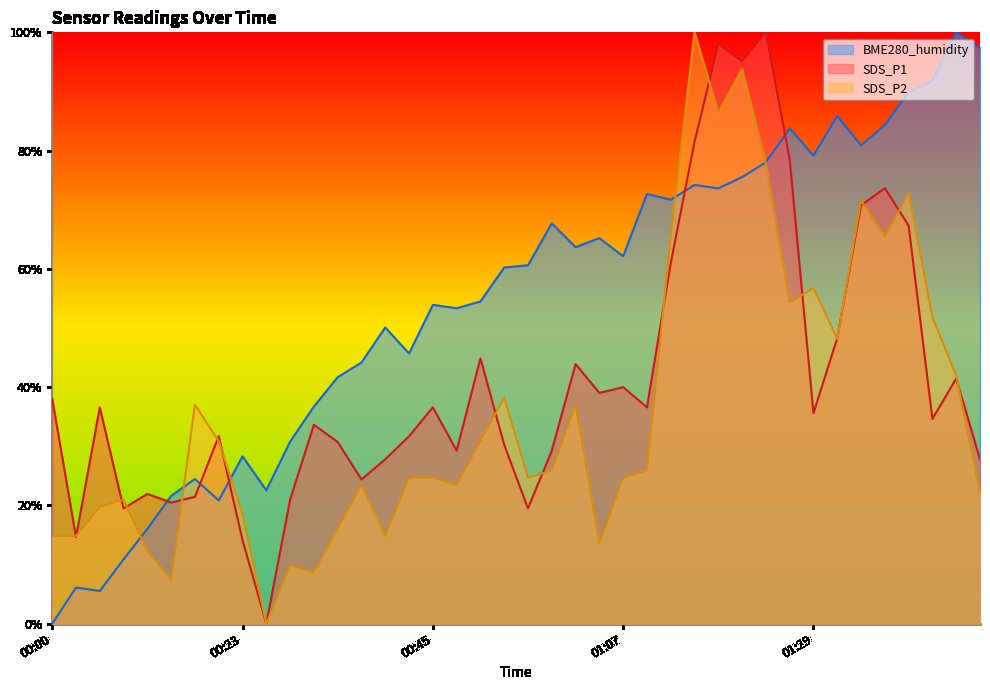

How many series are shown in this chart?

3